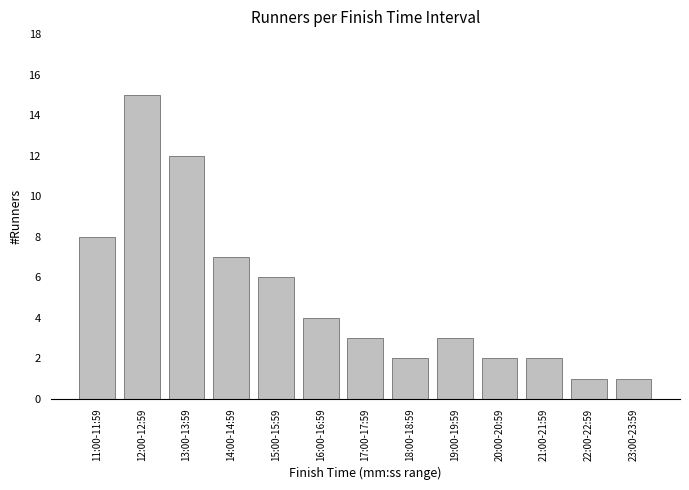

The chart shows a value of 4 at 15:00-15:59. True or false?

False